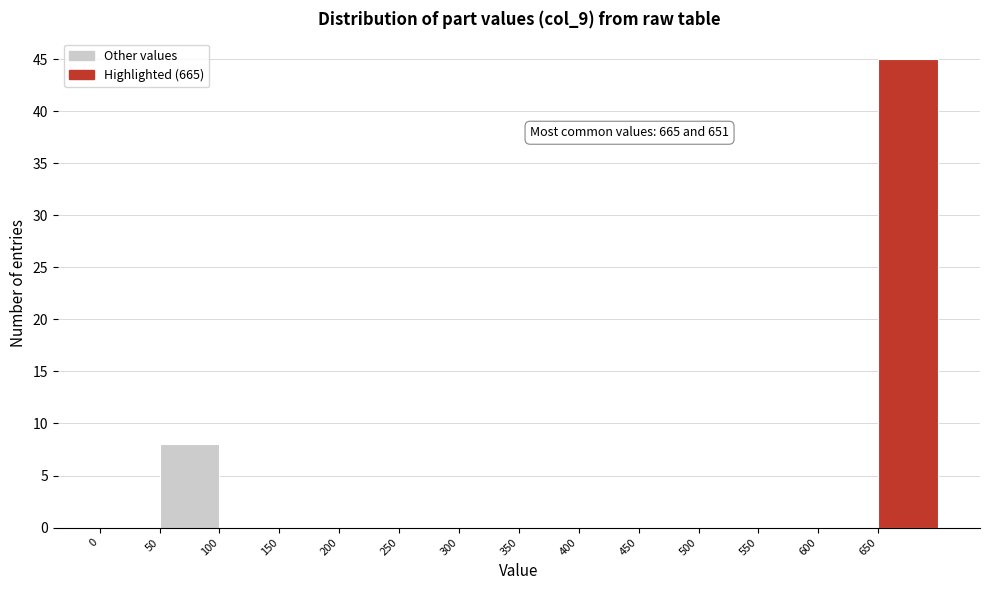

Over which range of the x-axis is the bar tallest?

650 to 700